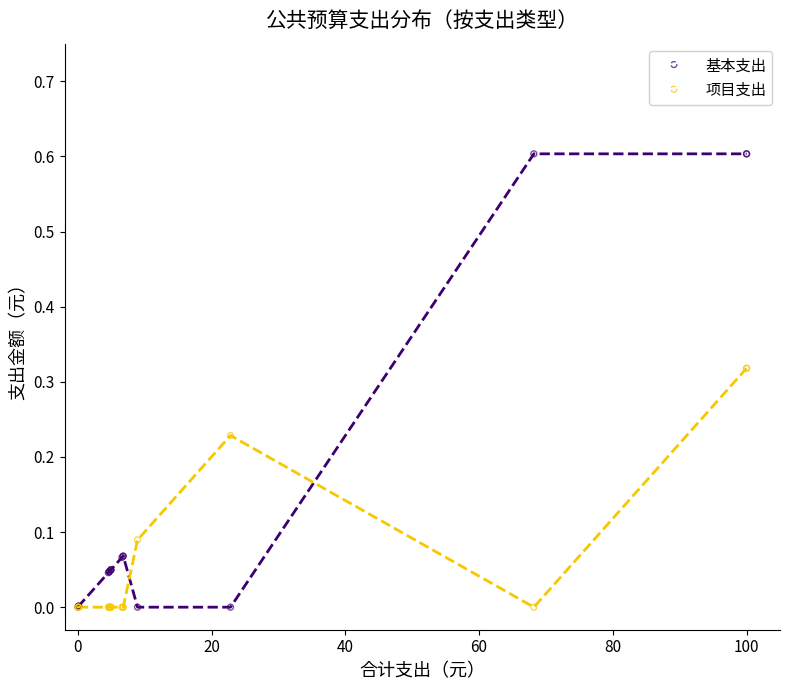

Which series has the largest Y range (max minus min)?

基本支出